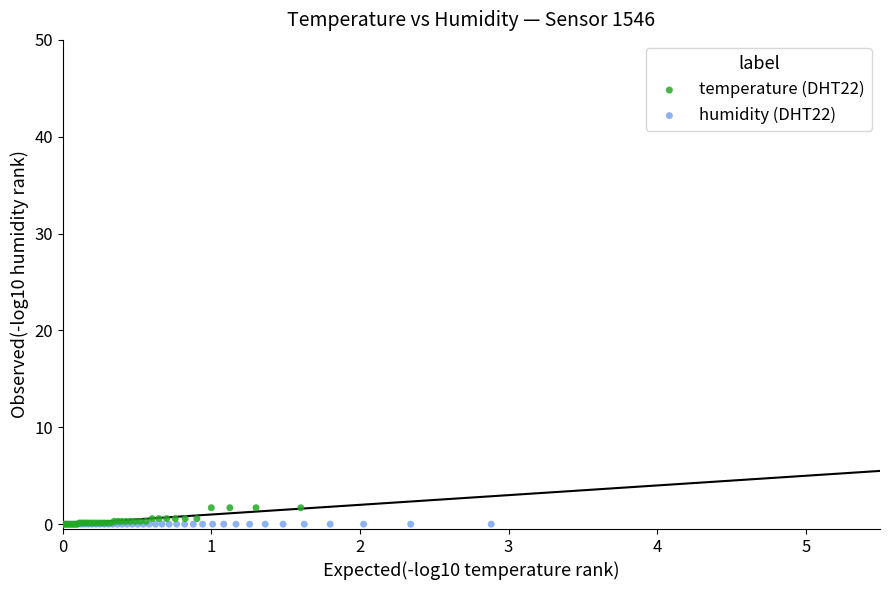

What are all the series names shown in the legend?

temperature (DHT22), humidity (DHT22)